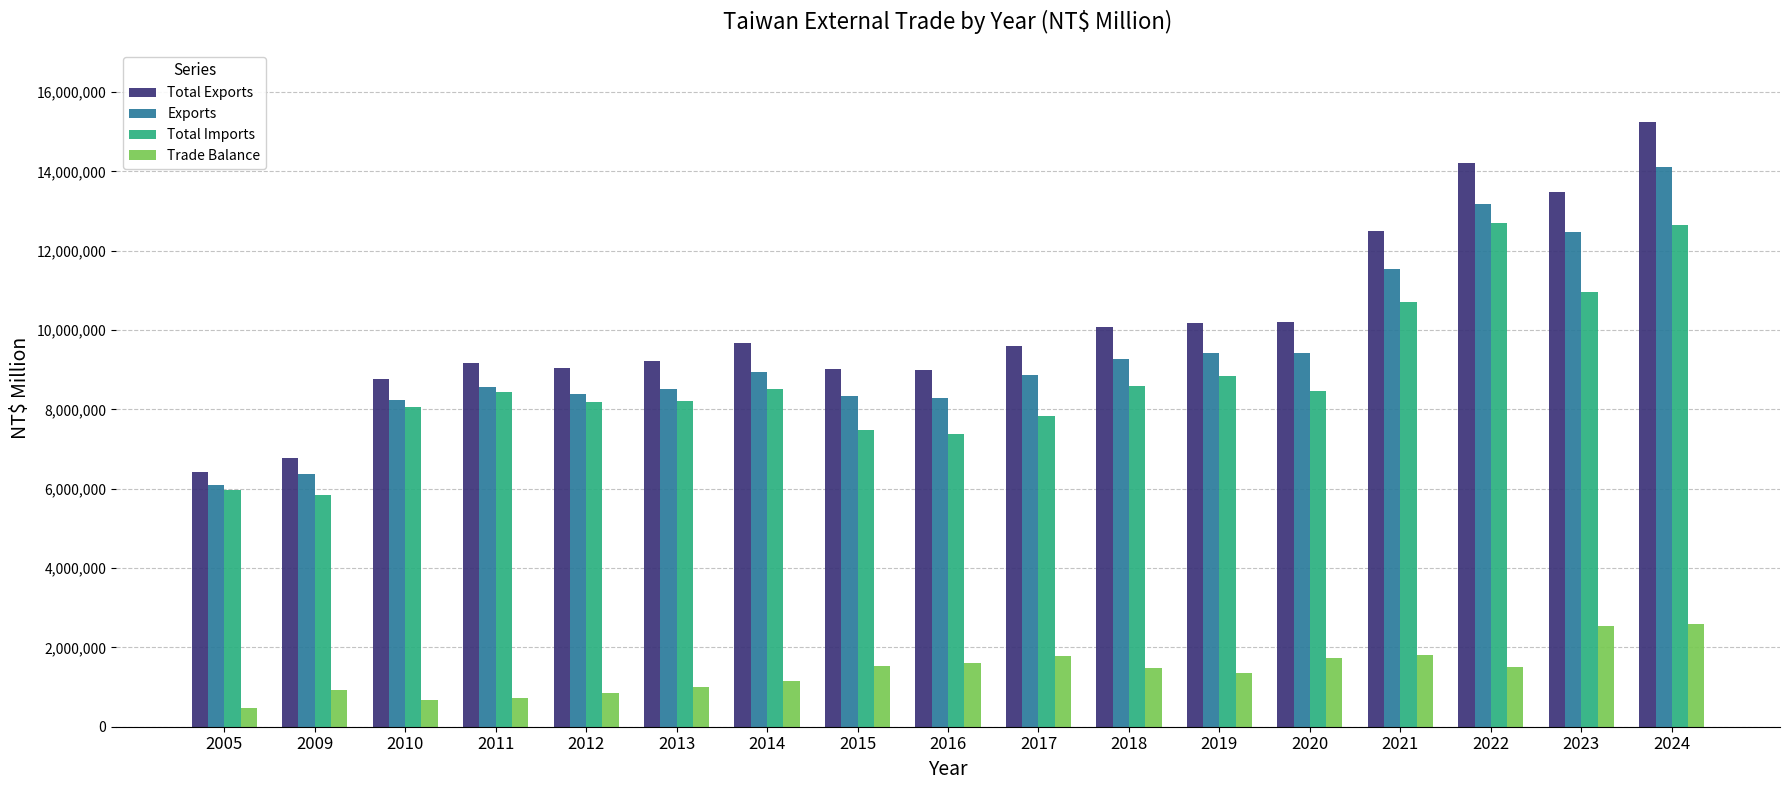

Is it true that Total Exports equals 10181945 at 2019?

True